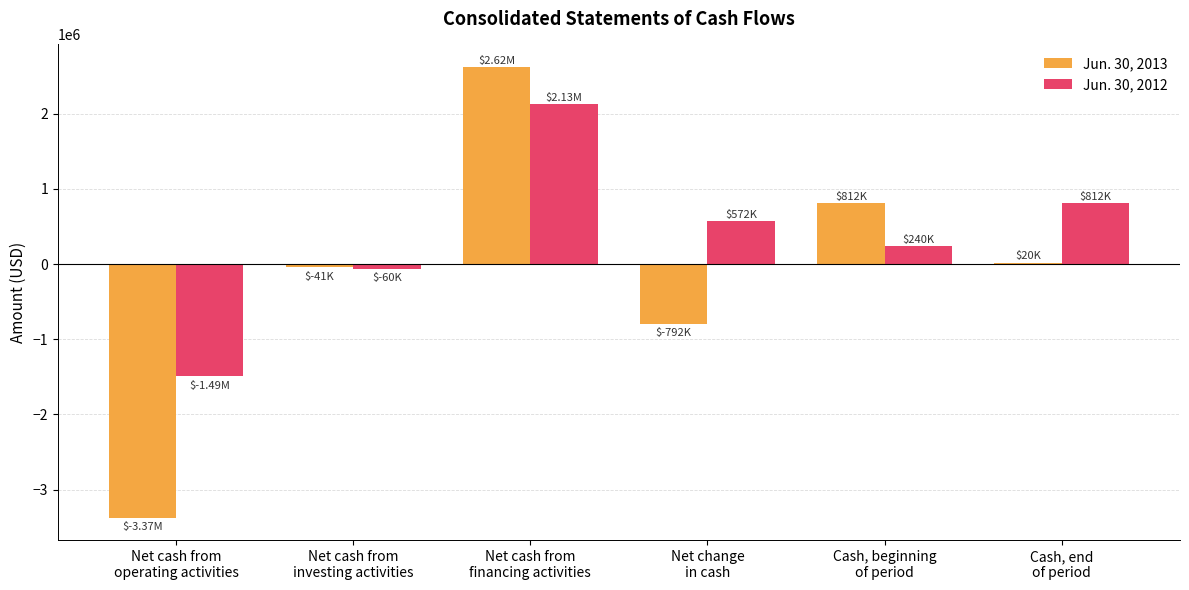

What is the value of the Jun. 30, 2012 bar at the 2nd from the left?

-60000